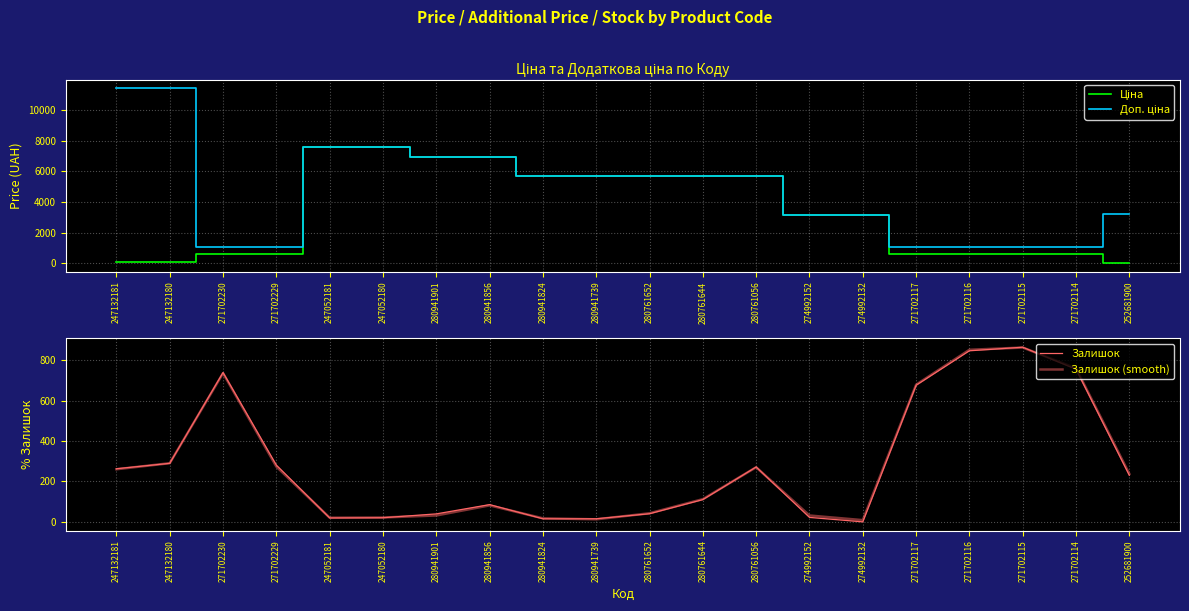

Where does the Доп. ціна series first go above 5673?

247132181